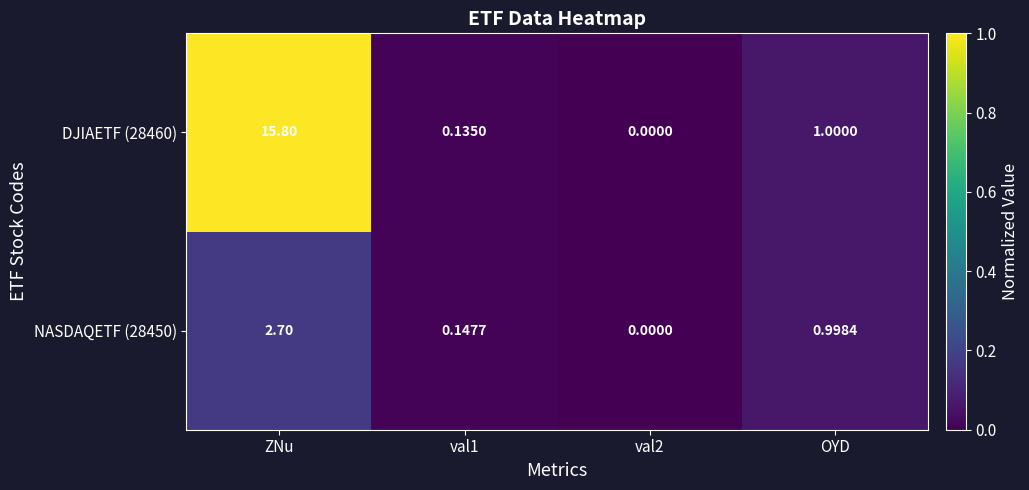

At which label does DJIAETF (28460) reach its peak?

ZNu